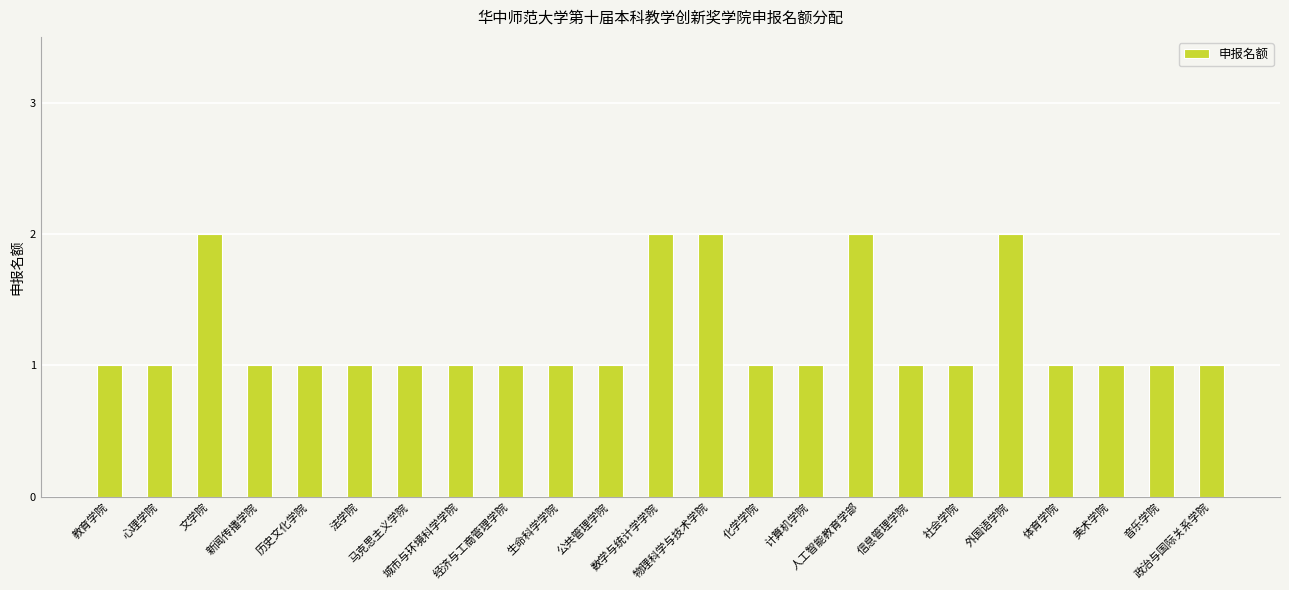

What is the value of the 12th bar from the left?

2